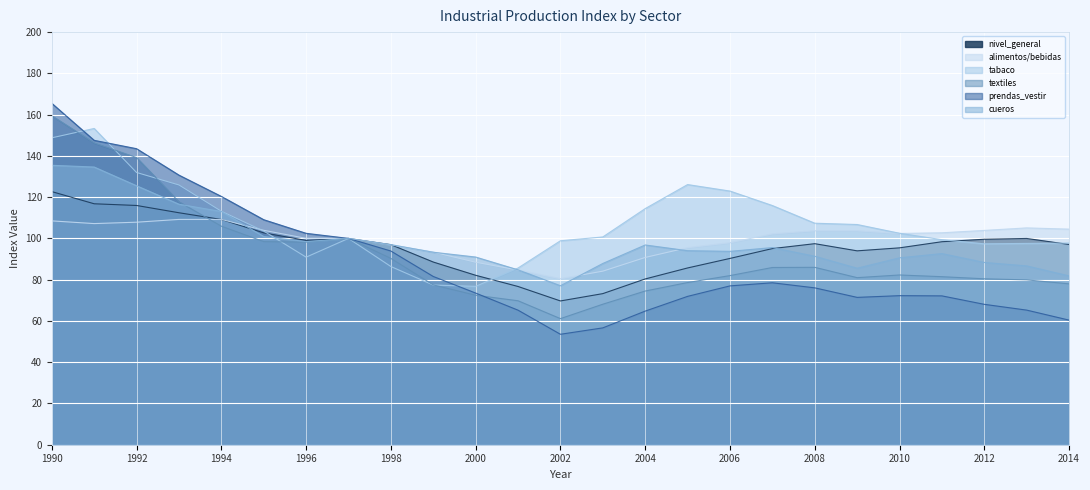

At how many categories does at least one series exceed 61?

25